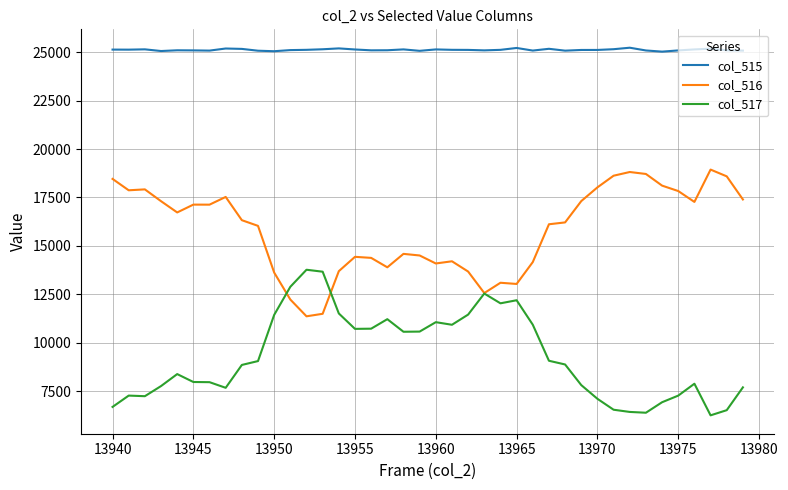

True or false: col_515 and col_516 intersect in this chart.

False